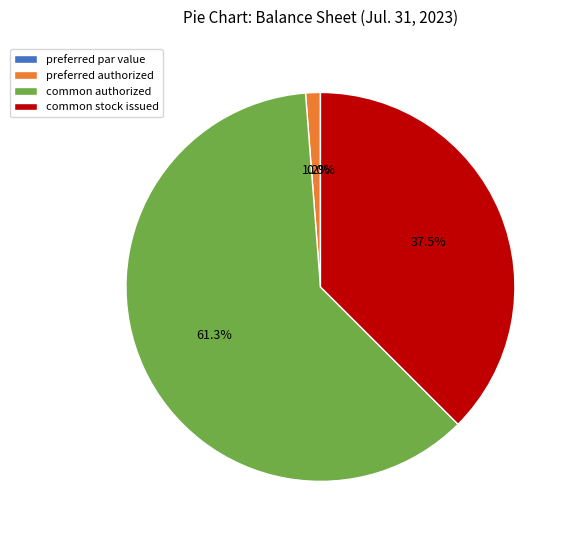

Is there any slice that represents more than half of the pie?

Yes